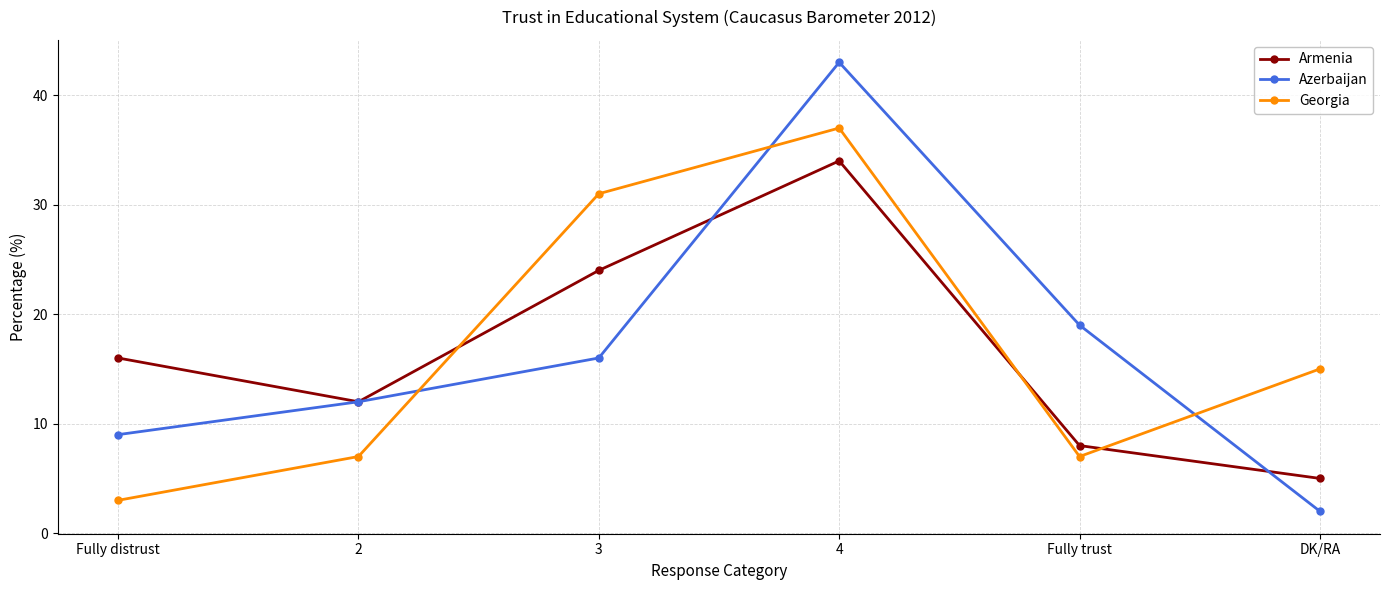

What is the lowest value of the Georgia series?

3